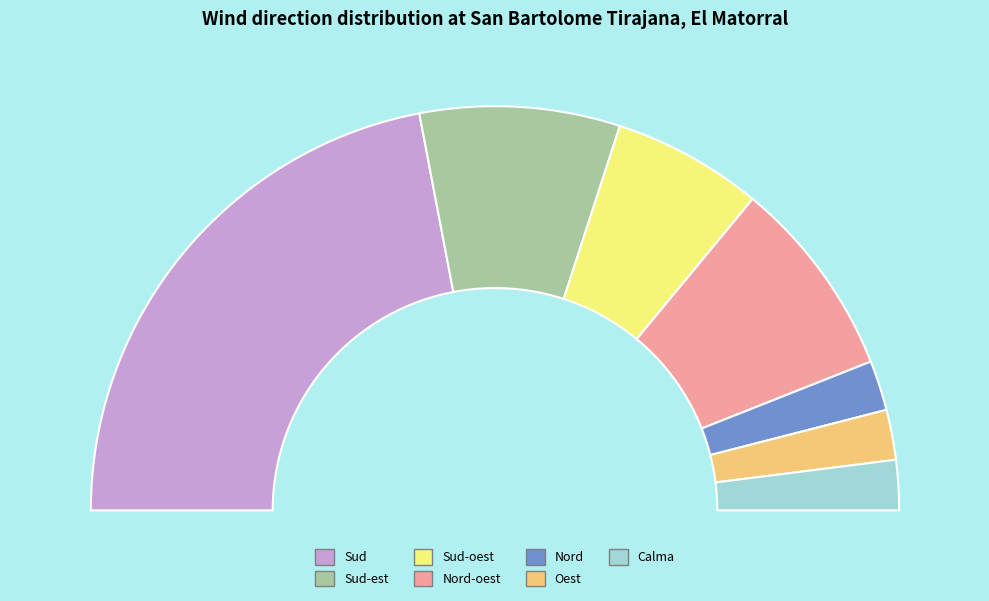

Rank the categories by value from highest to lowest.

Sud, Sud-est, Nord-oest, Sud-oest, Nord, Oest, Calma